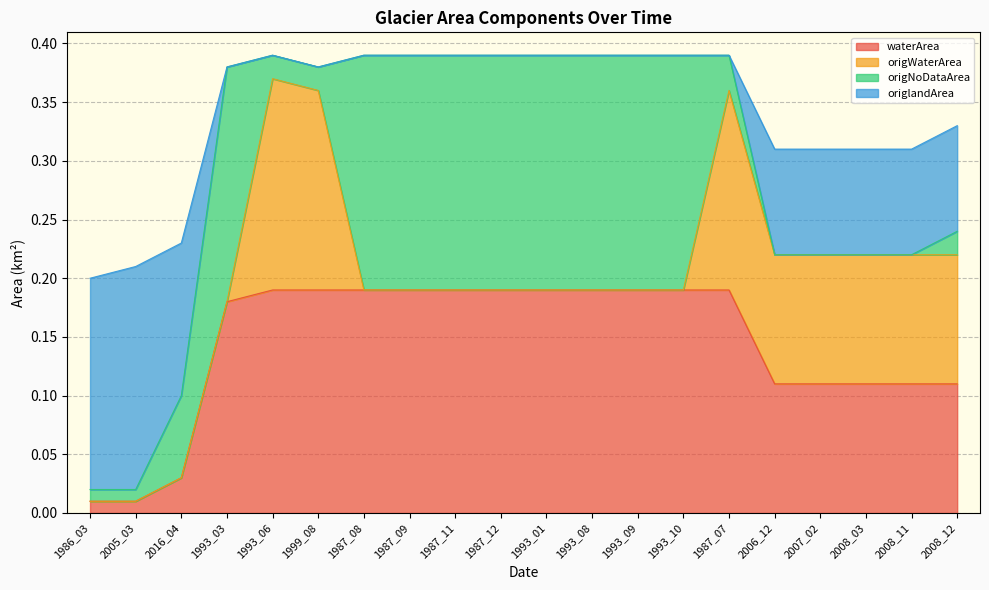

True or false: origlandArea has a value of 0.2 at 2016_04.

False